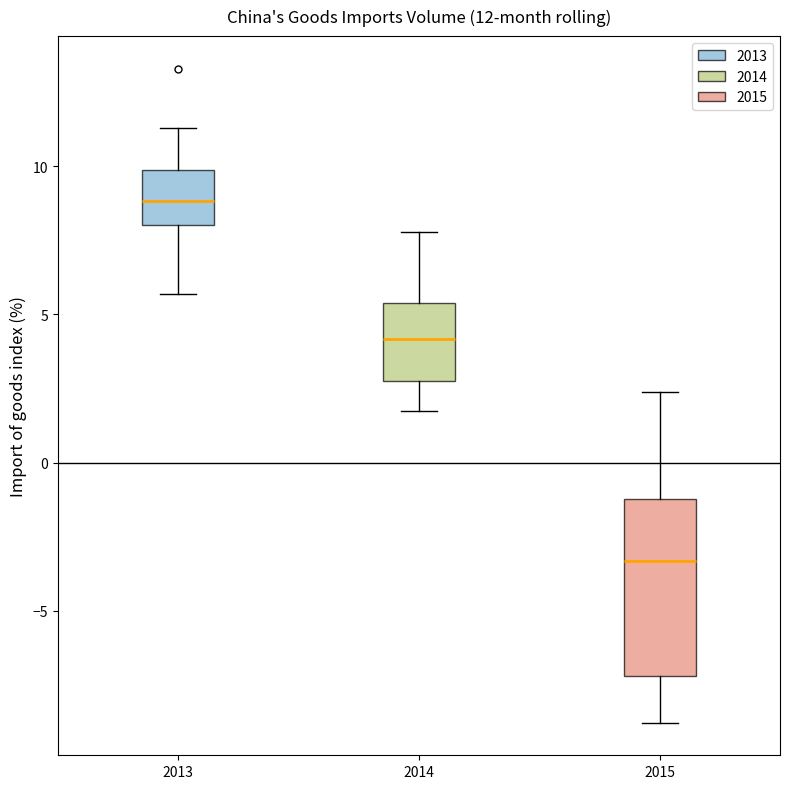

Which box's median line is the highest?

2013